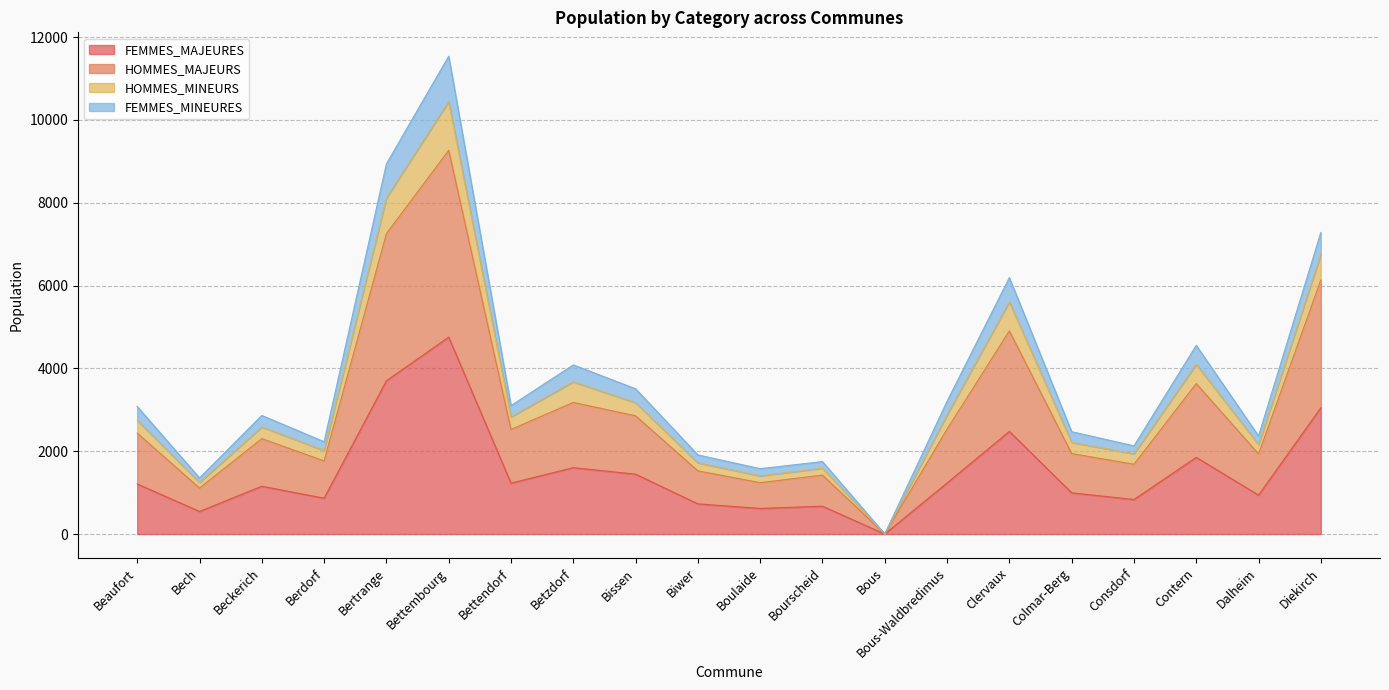

Which has a higher value, Bettendorf or Clervaux?

Clervaux